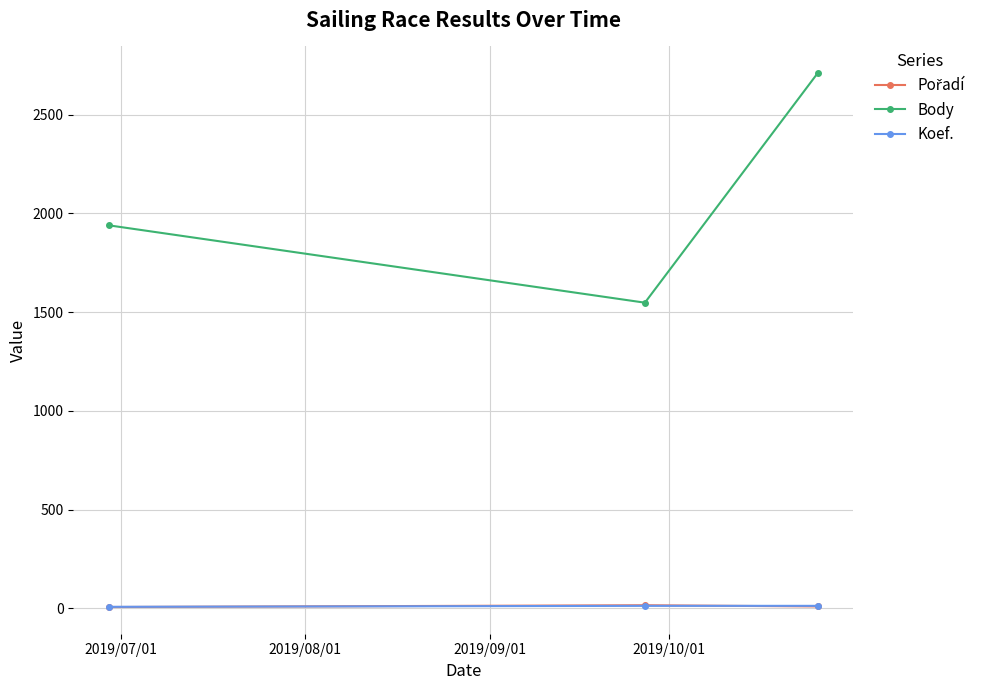

What is the value of the Body point at the 2nd from the left?

1548